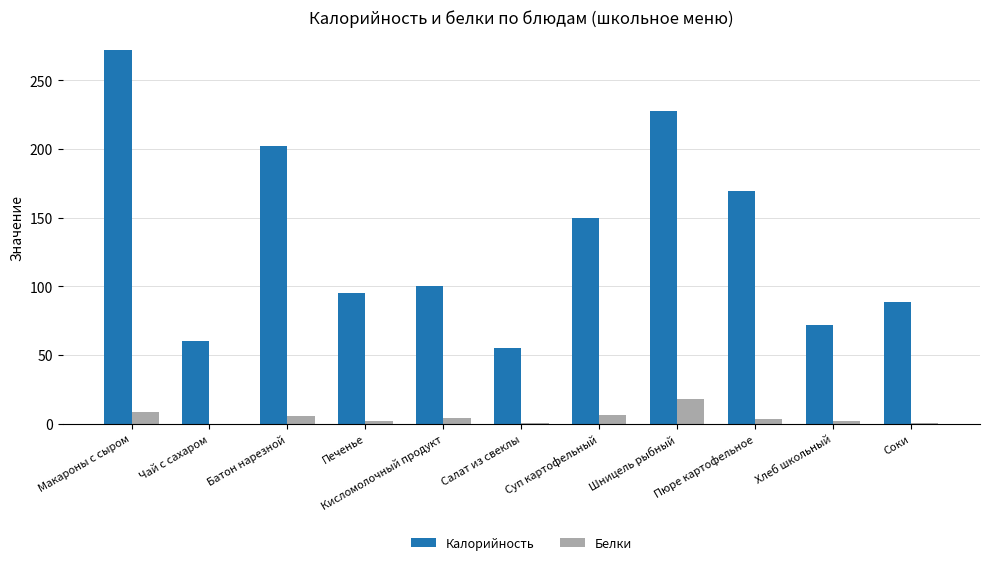

The value of Белки at Пюре картофельное is 3.7. True or false?

True